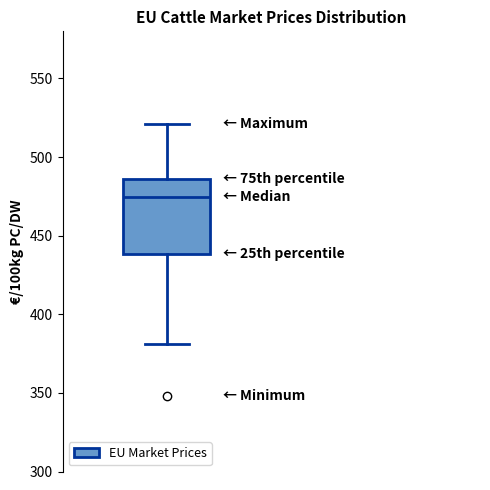

Transcribe this box plot: give where the median line is, the range the box spans, and where the two whiskers end, as read against the y-axis. The values are not printed on the chart, so give them approximately, as read against the axis.

median 475, box 440 to 485, whiskers 380 to 520